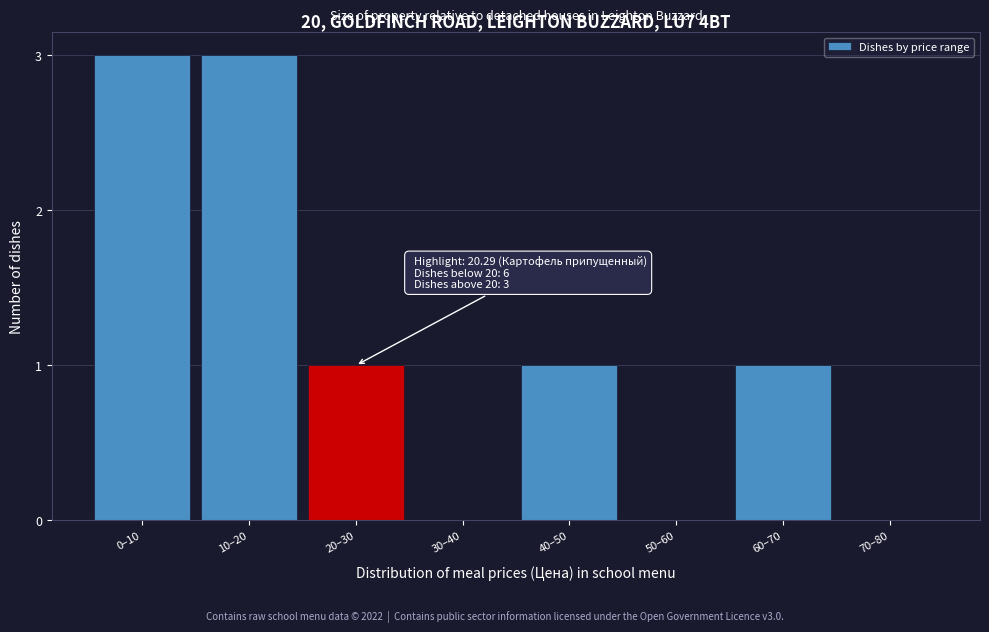

Reading left to right, transcribe all the data shown in this chart.

0–10=3	10–20=3	20–30=1	30–40=0	40–50=1	50–60=0	60–70=1	70–80=0